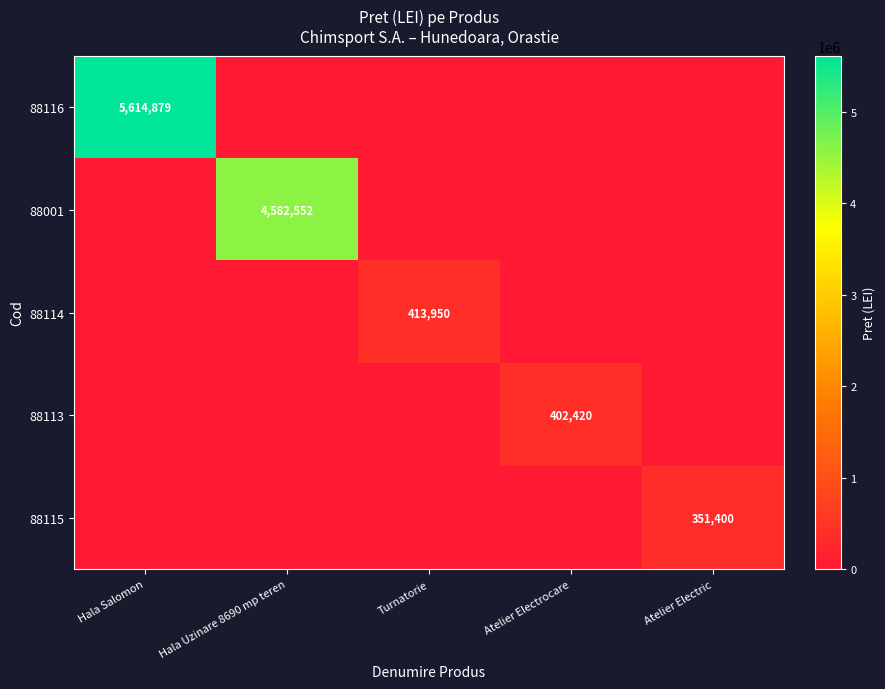

The value of 88001 at Hala Uzinare 8690 mp teren is 1234965. True or false?

False